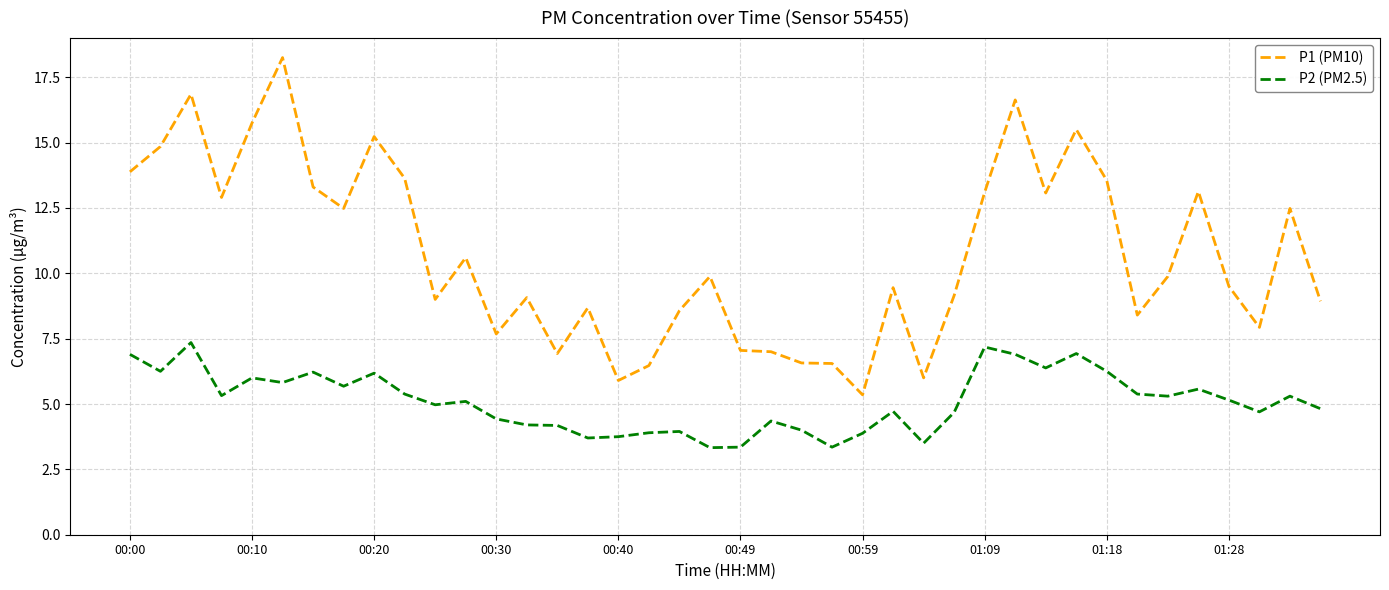

True or false: P2 (PM2.5) and P1 (PM10) intersect in this chart.

False